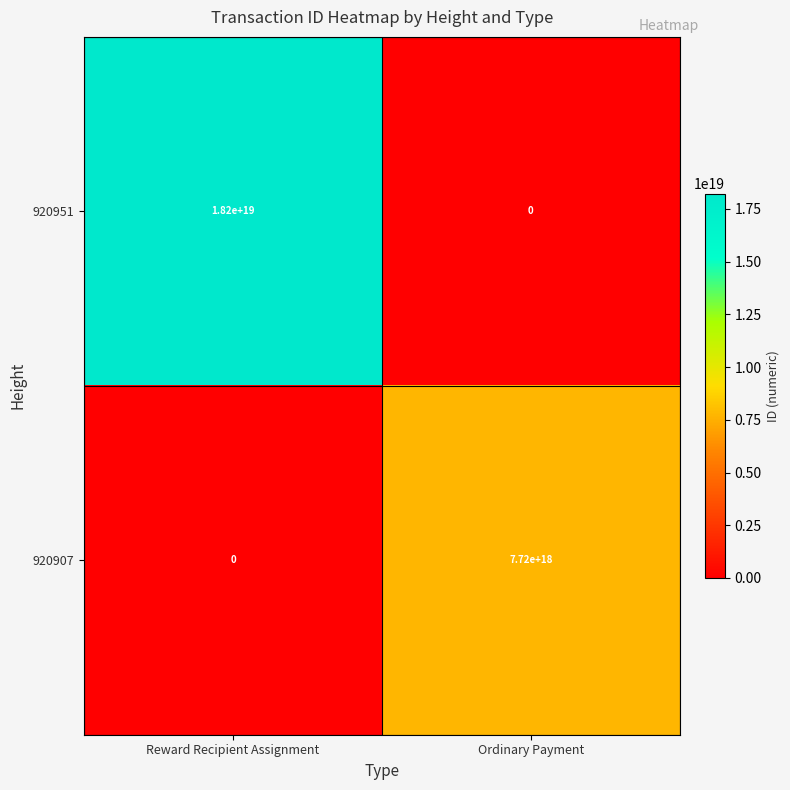

Rank the series at Ordinary Payment from lowest to highest value.

920951, 920907